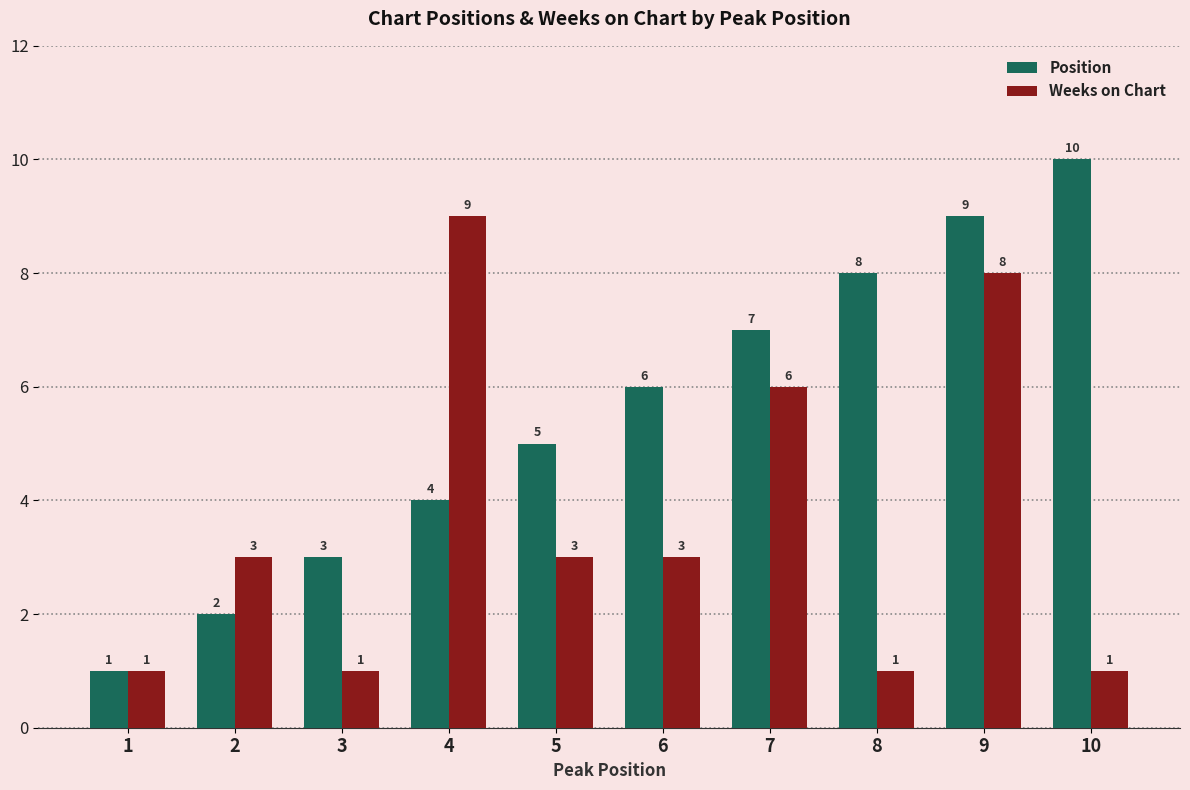

Reading left to right, list all the values displayed in this chart.

Position: 1	2	3	4	5	6	7	8	9	10
Weeks on Chart: 1	3	1	9	3	3	6	1	8	1